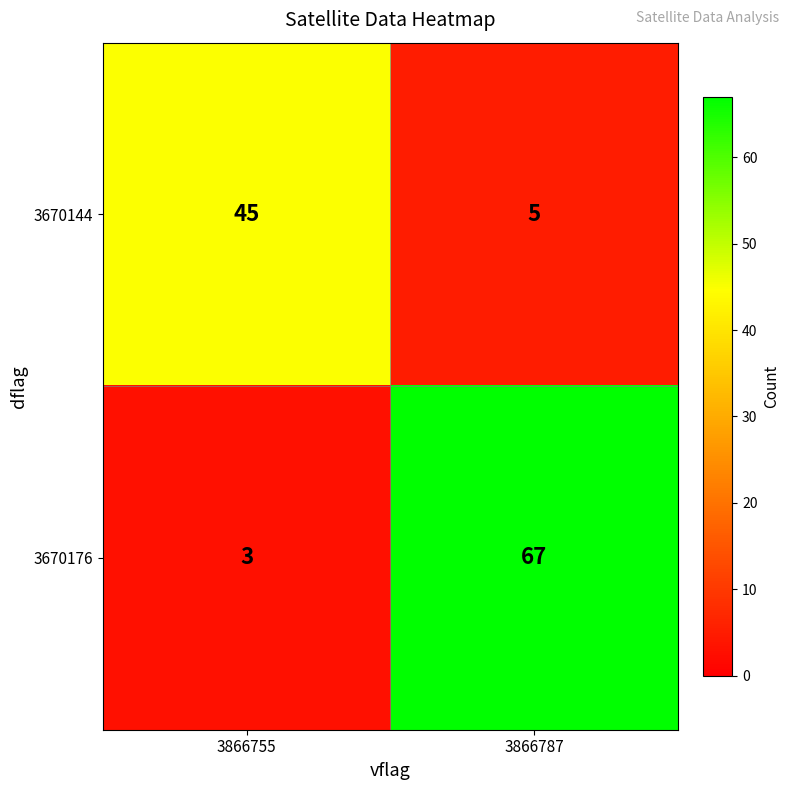

What is the maximum value for 3670176?

67